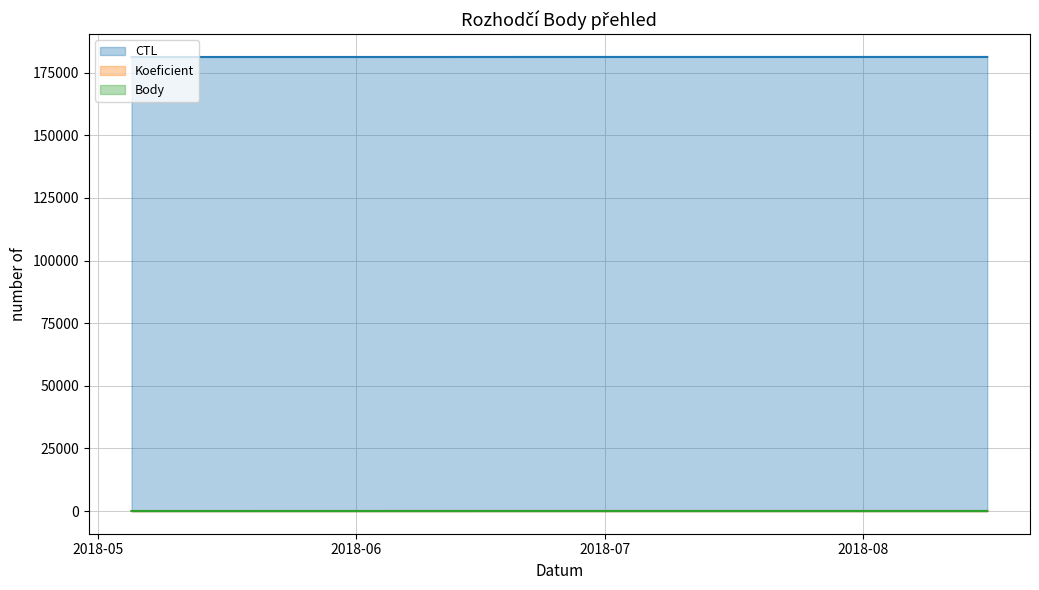

What is the minimum value for Koeficient?

7